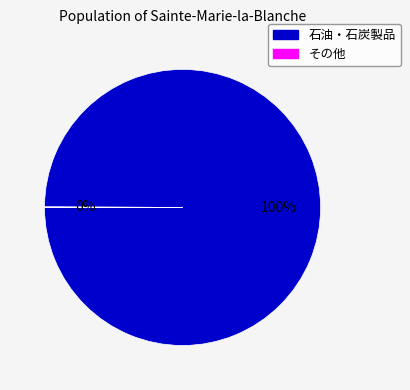

Does any single category account for the majority?

Yes